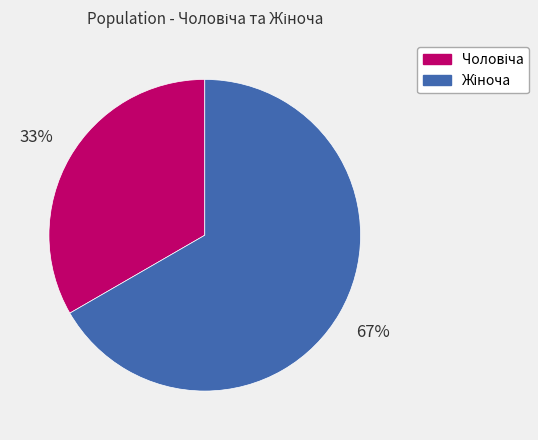

To the nearest percent, what is the average slice percentage?

50%